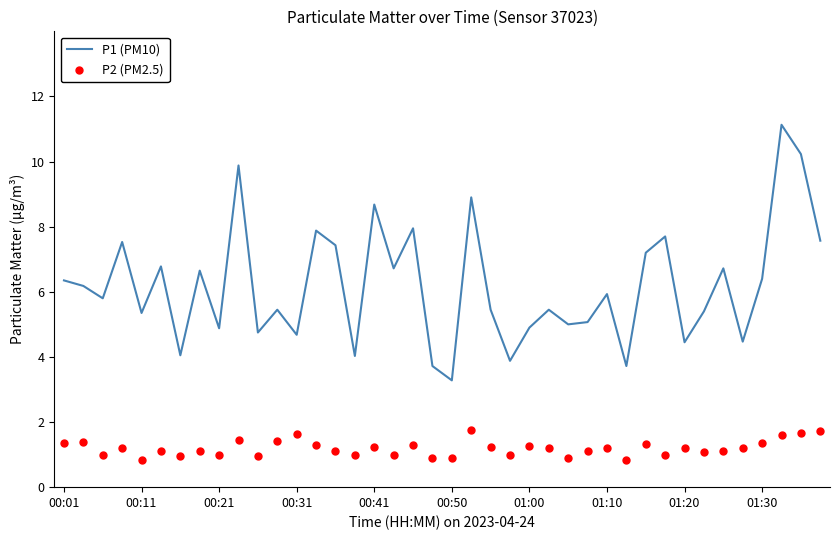

What are all the series names shown in the legend?

P1 (PM10), P2 (PM2.5)